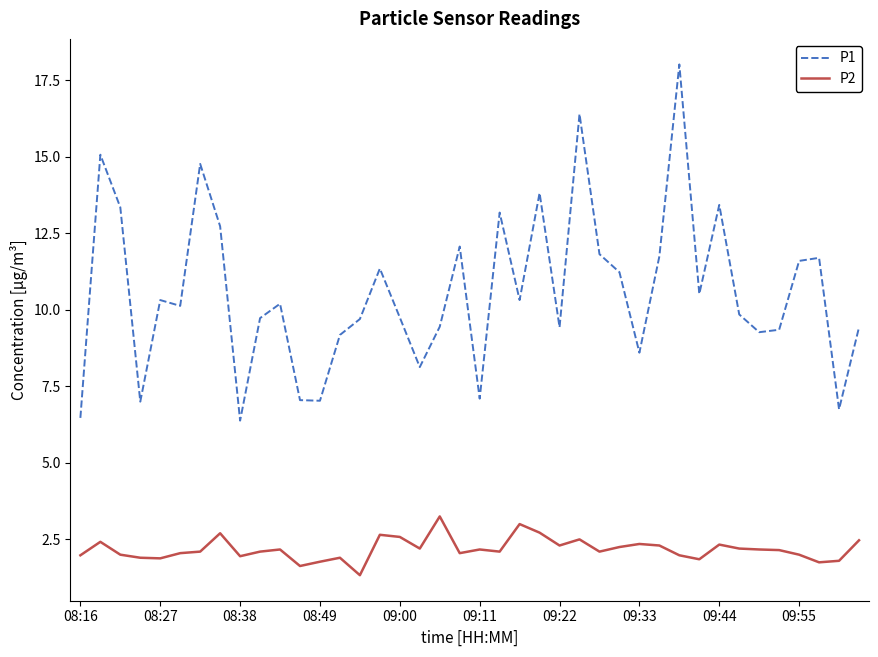

True or false: P1 and P2 cross at least once.

False